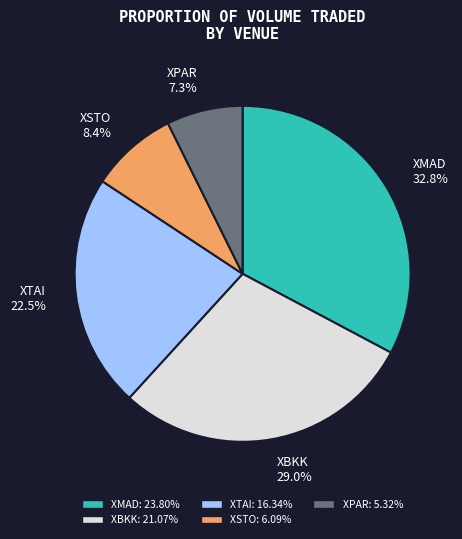

Combined, what portion of the pie is XMAD and XPAR?

40.1%